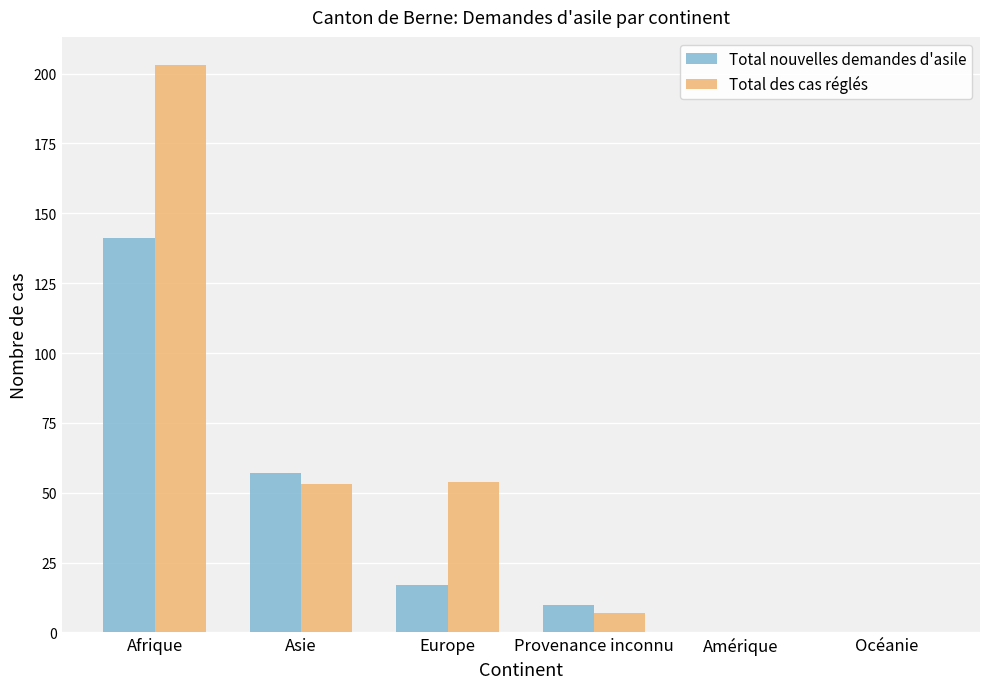

Which series changed the most between Afrique and Océanie?

Total des cas réglés